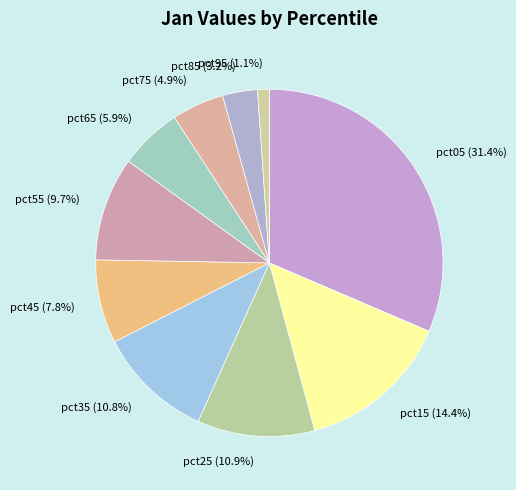

Between pct25 and pct65, which is larger?

pct25